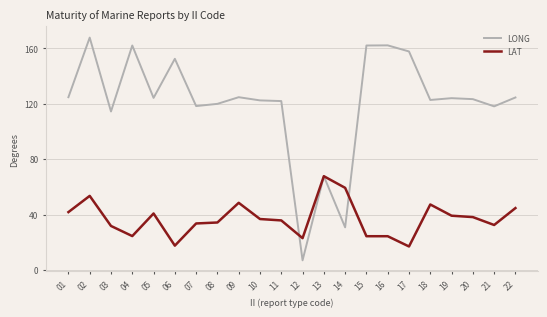

The LAT series shows 41.8 at 01. True or false?

True